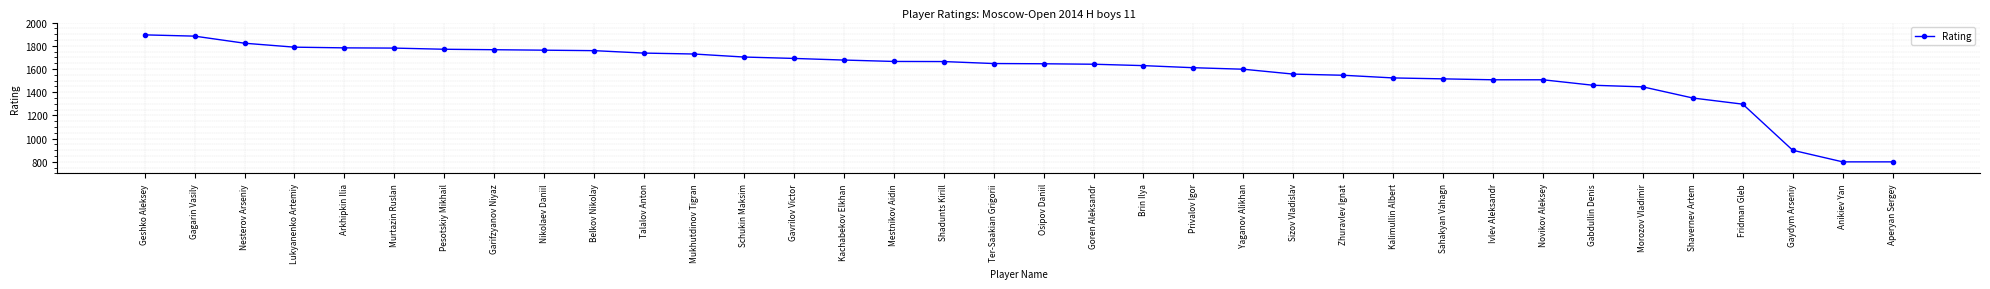

The chart shows a value of 1088 at Shadunts Kirill. True or false?

False